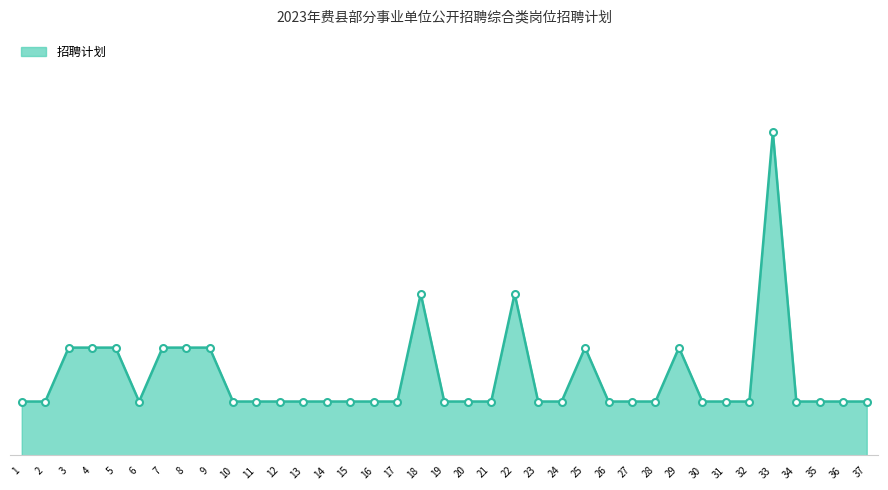

What is the approximate value at 19?

1